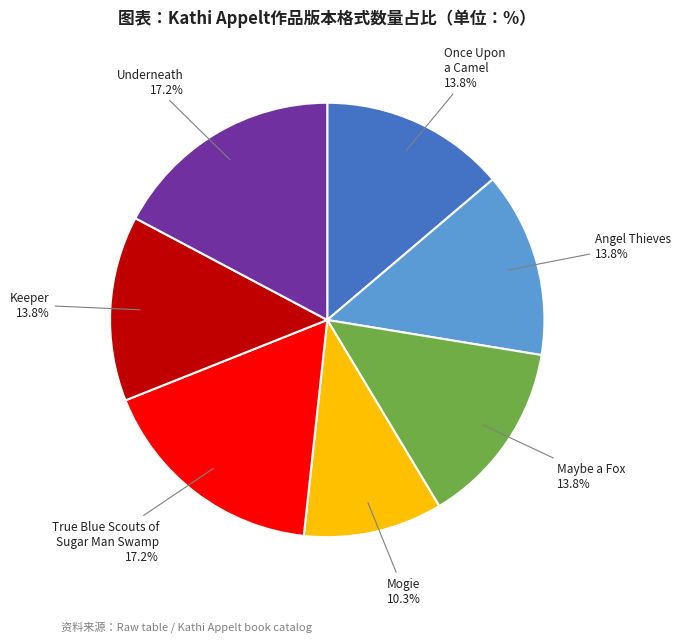

What percentage is the Mogie slice, to the nearest percent?

10%